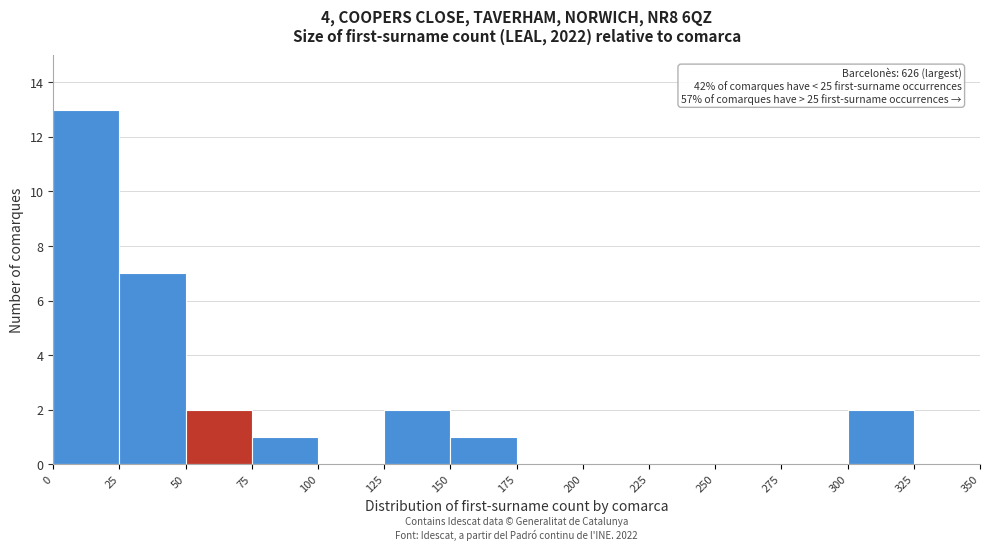

Which range on the x-axis has the tallest bar?

0 to 25